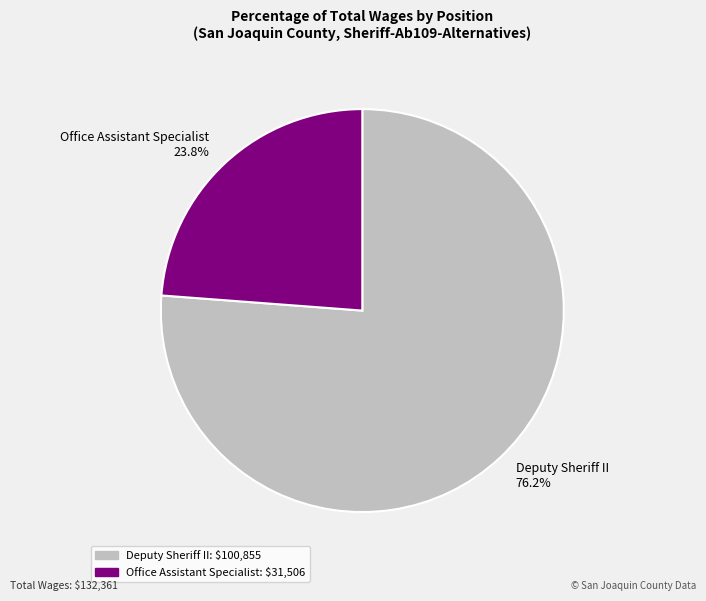

How much of the chart is everything except Office Assistant Specialist?

76.2%